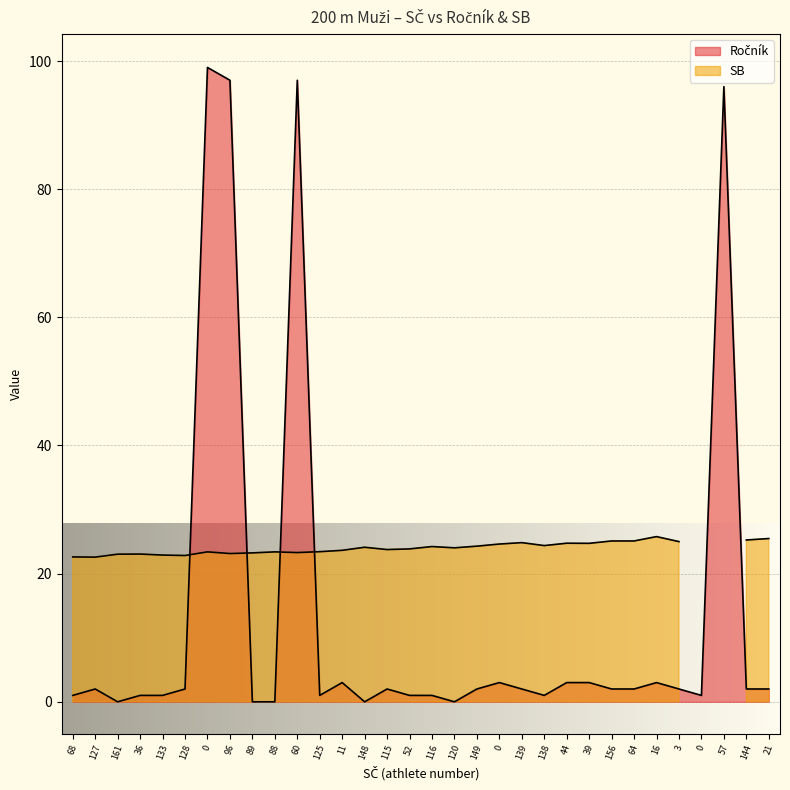

True or false: the data shows 96 at 57.

True